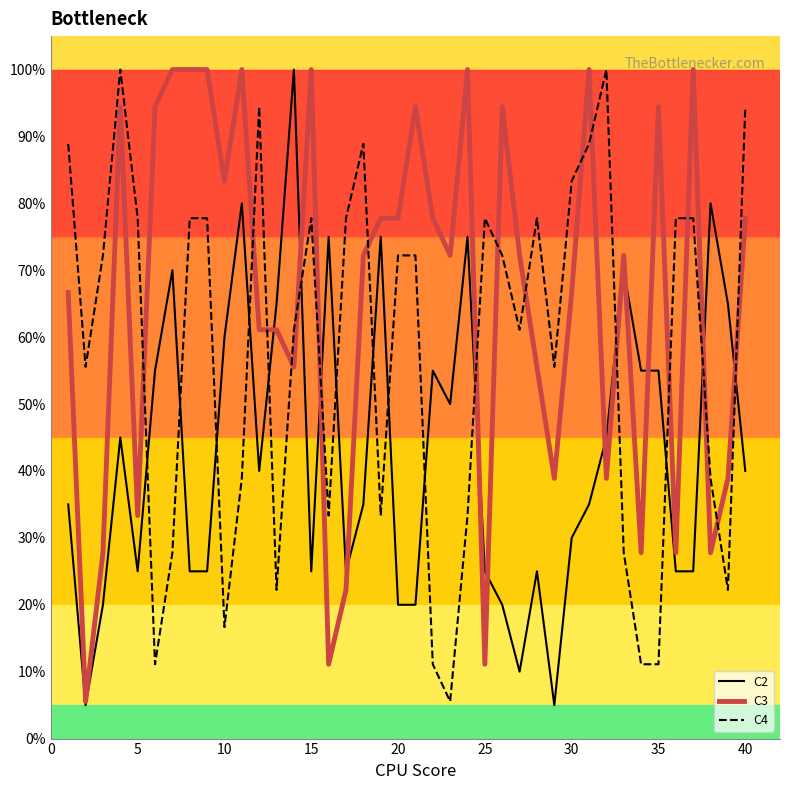

Rank the series by their average value, from lowest to highest.

C2, C4, C3